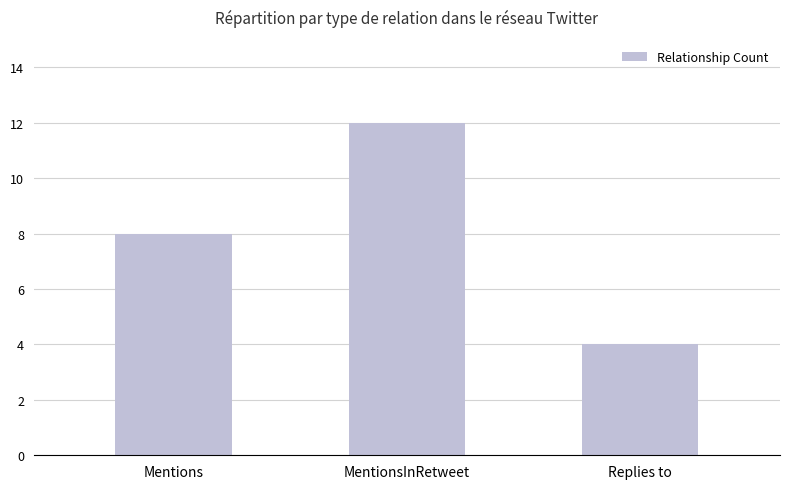

True or false: the data shows 12 at MentionsInRetweet.

True